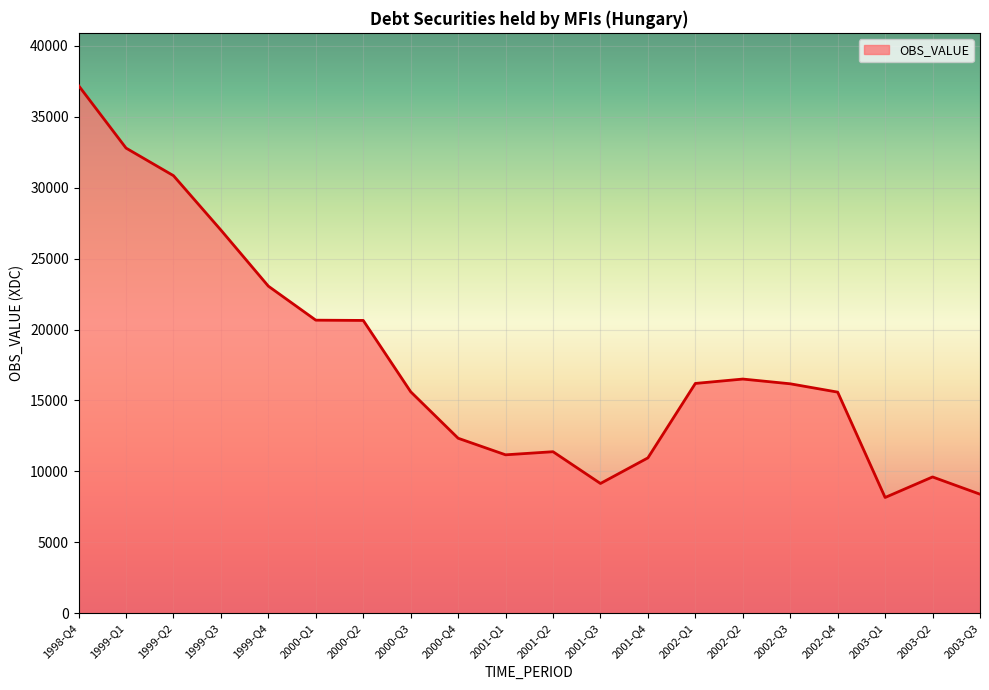

What is the greatest value displayed?

37203